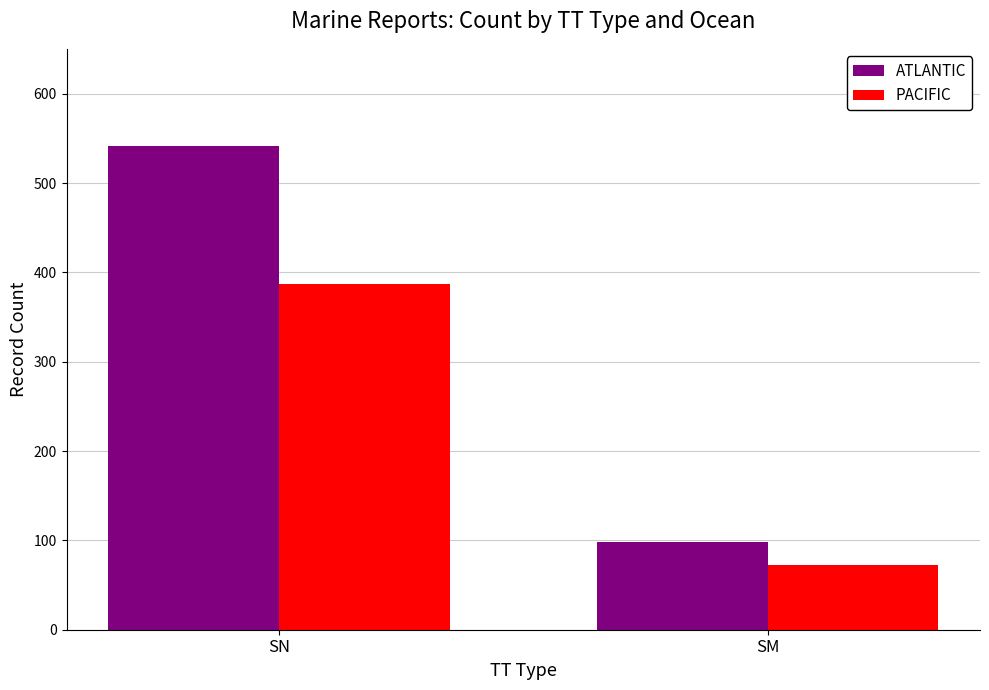

Is it true that ATLANTIC equals 217 at SN?

False